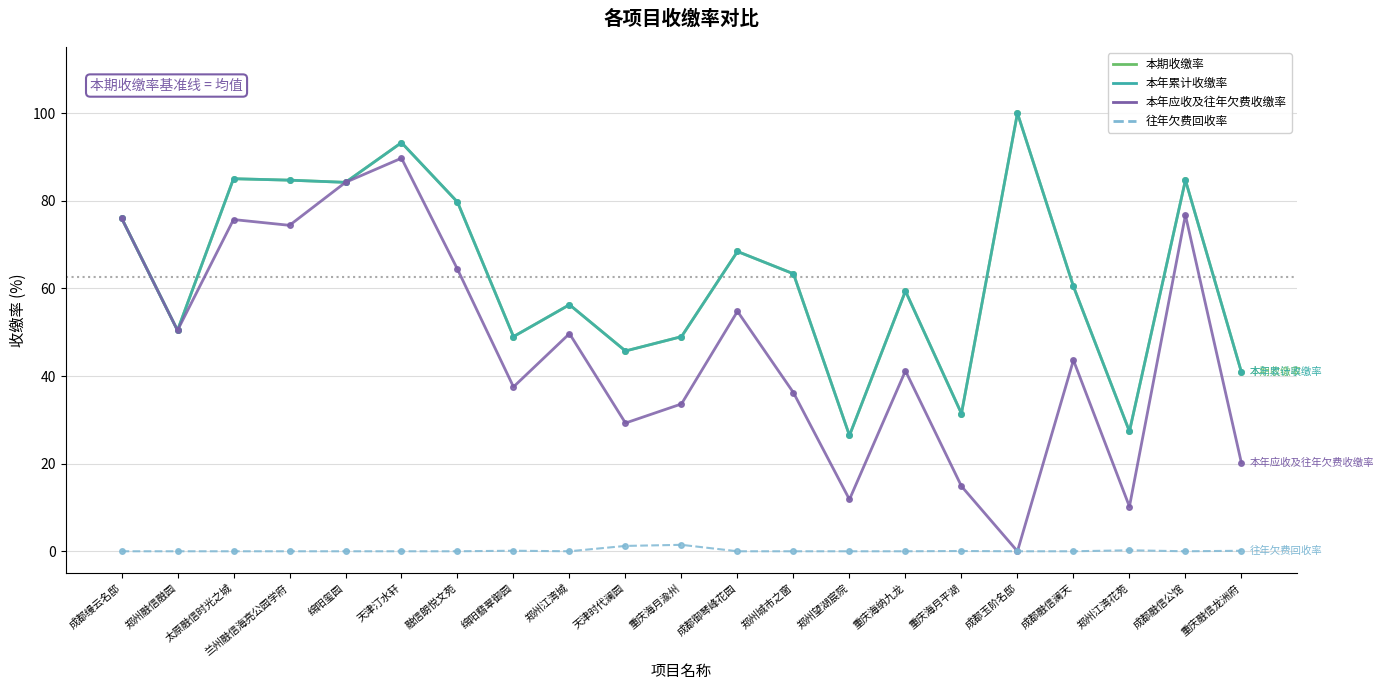

Is this an area chart (filled region under the line)?

No